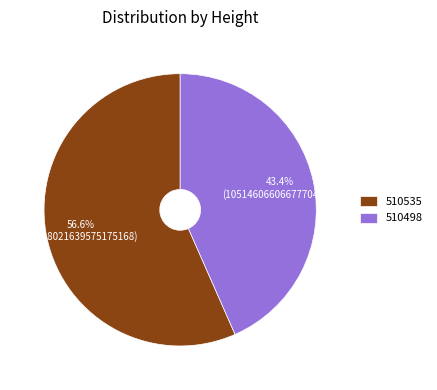

To the nearest percent, what is the average slice percentage?

50%